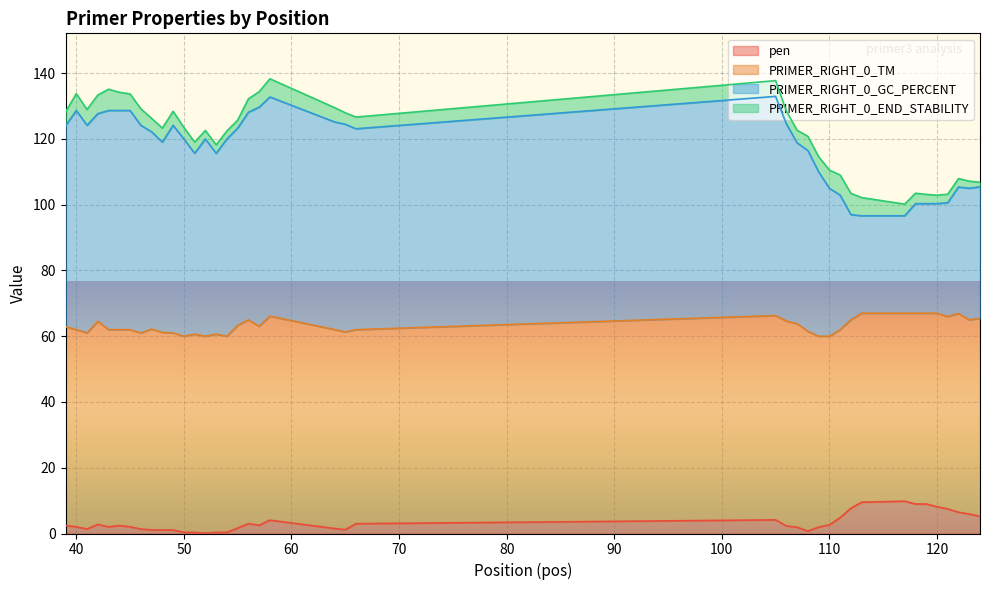

What is the maximum value for pen?

9.8